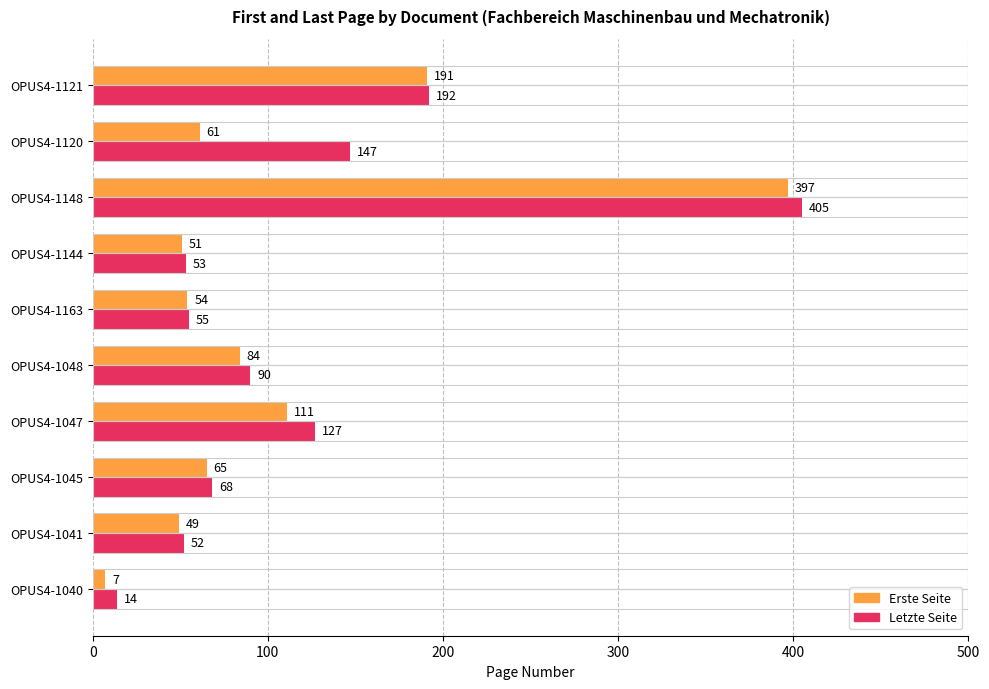

What is the greatest value displayed?

405